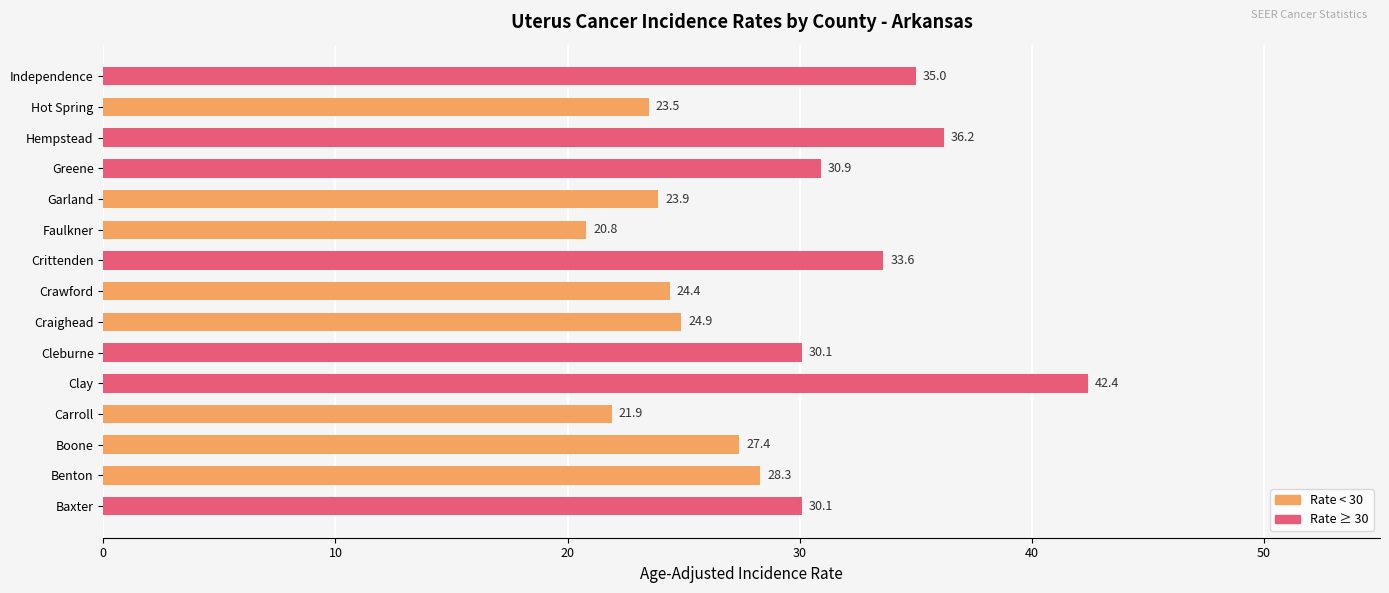

What is the sum of all values?

433.4